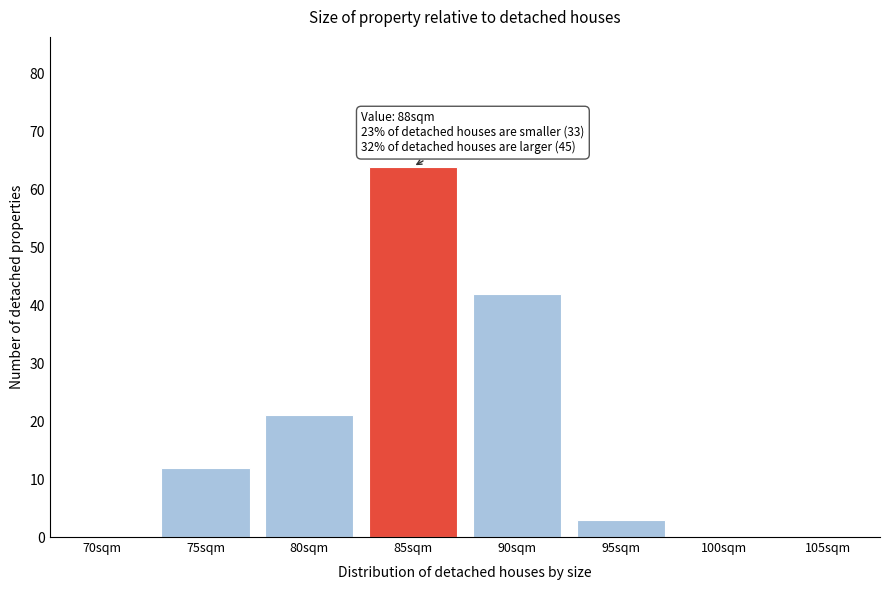

Reading right to left, what are all the values shown in this chart?

105sqm=0	100sqm=0	95sqm=3	90sqm=42	85sqm=64	80sqm=21	75sqm=12	70sqm=0